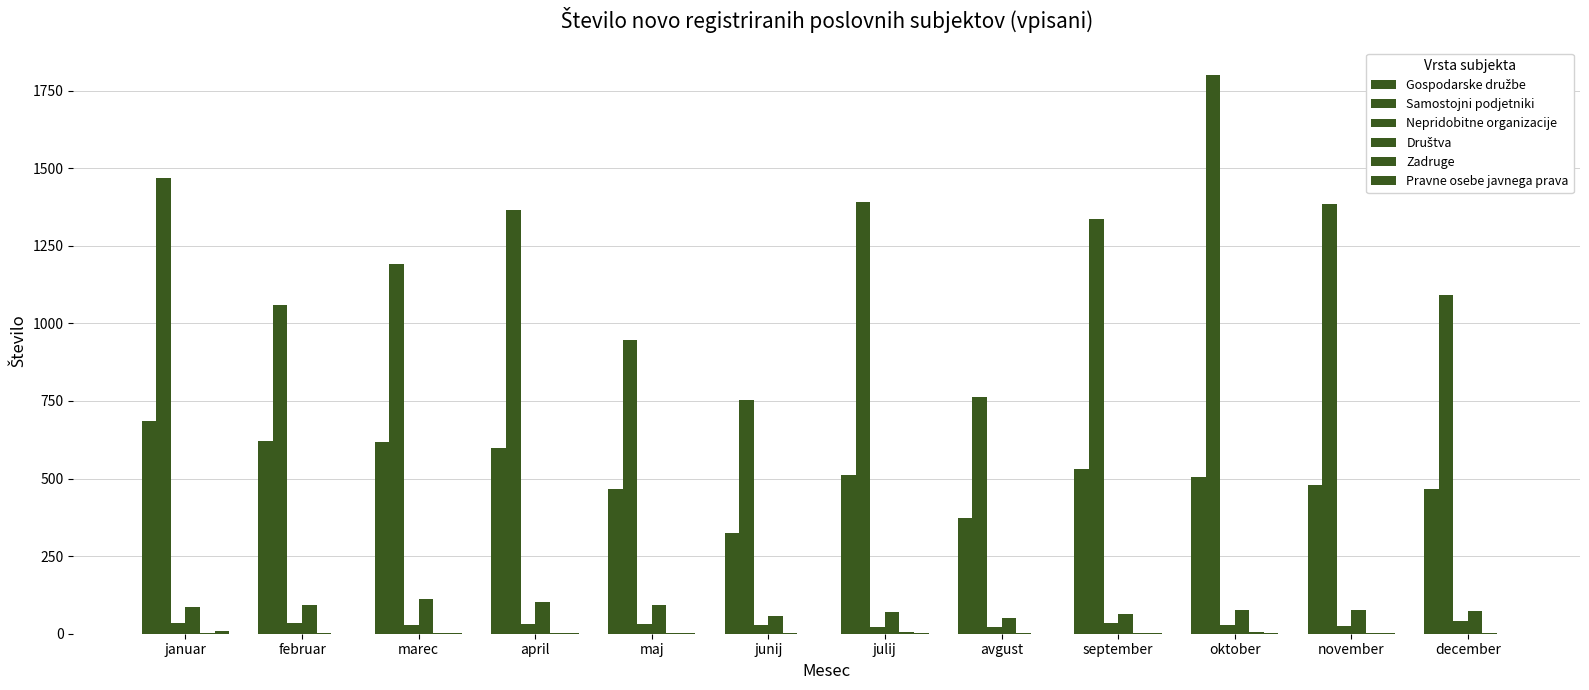

Which series has the largest total across all categories?

Samostojni podjetniki